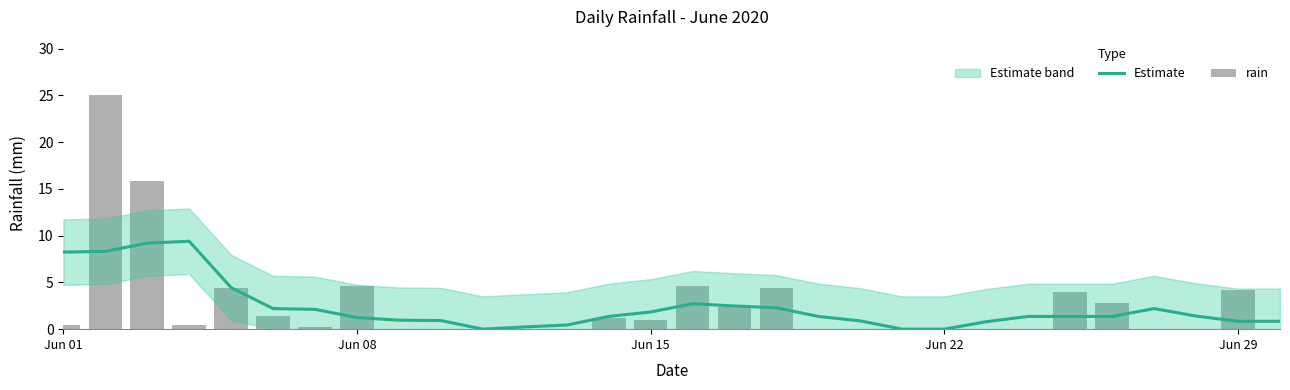

Rank the series by their average value, from highest to lowest.

rain, Estimate